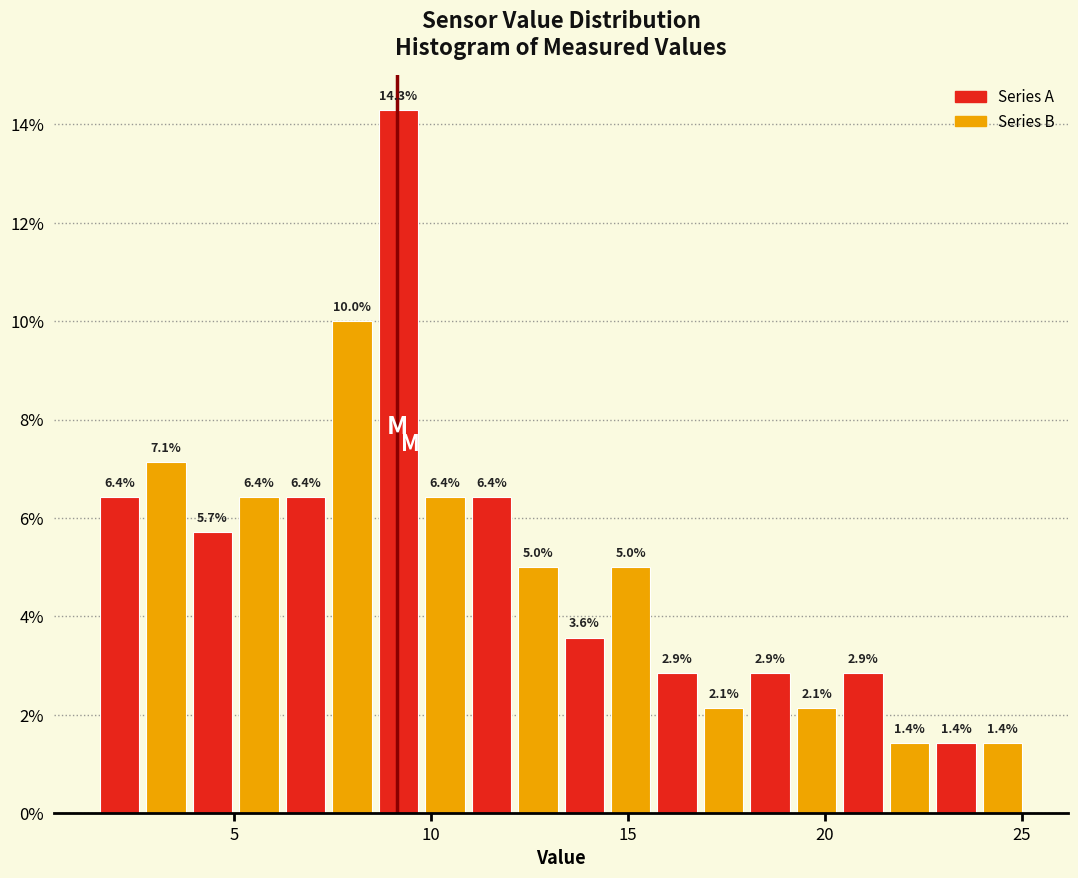

Read against the x-axis, roughly where is the centre of the tallest bar?

9.0